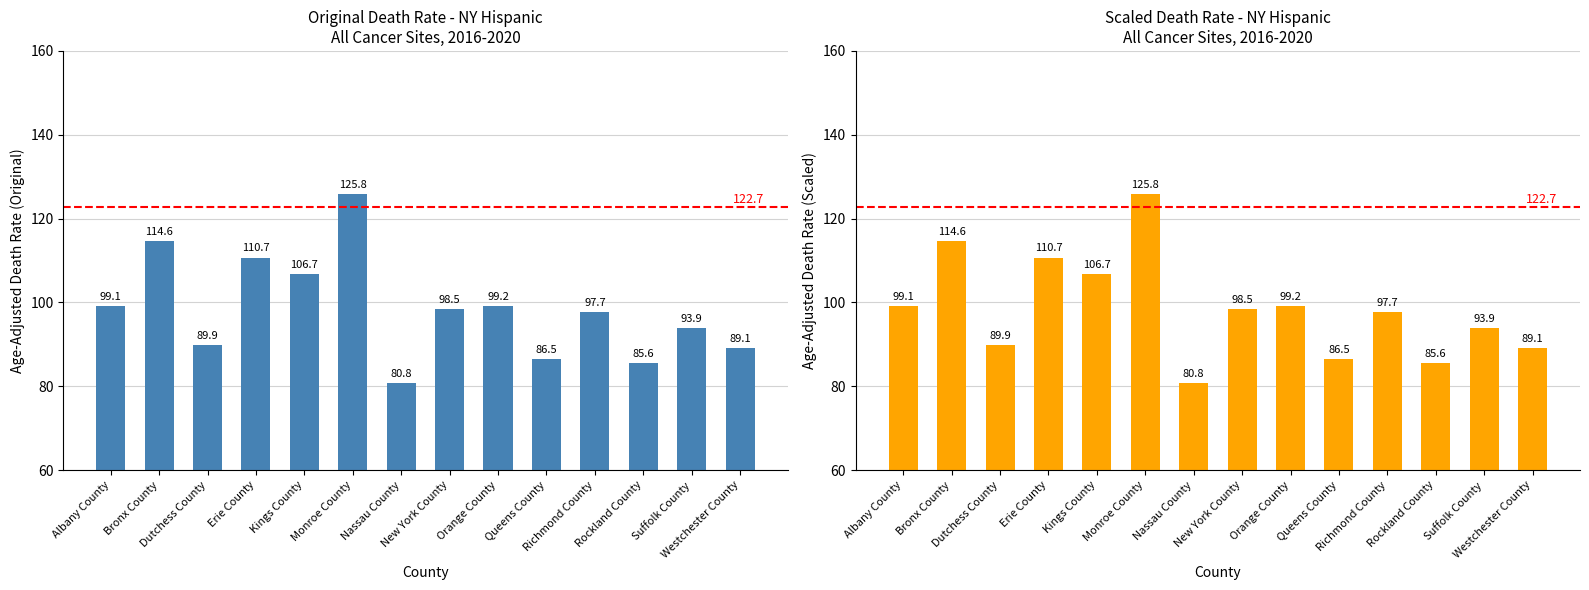

True or false: the data shows 44.7 at Westchester County.

False